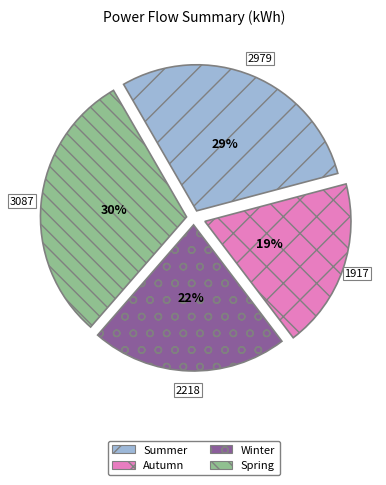

Which has a higher value, Autumn or Spring?

Spring